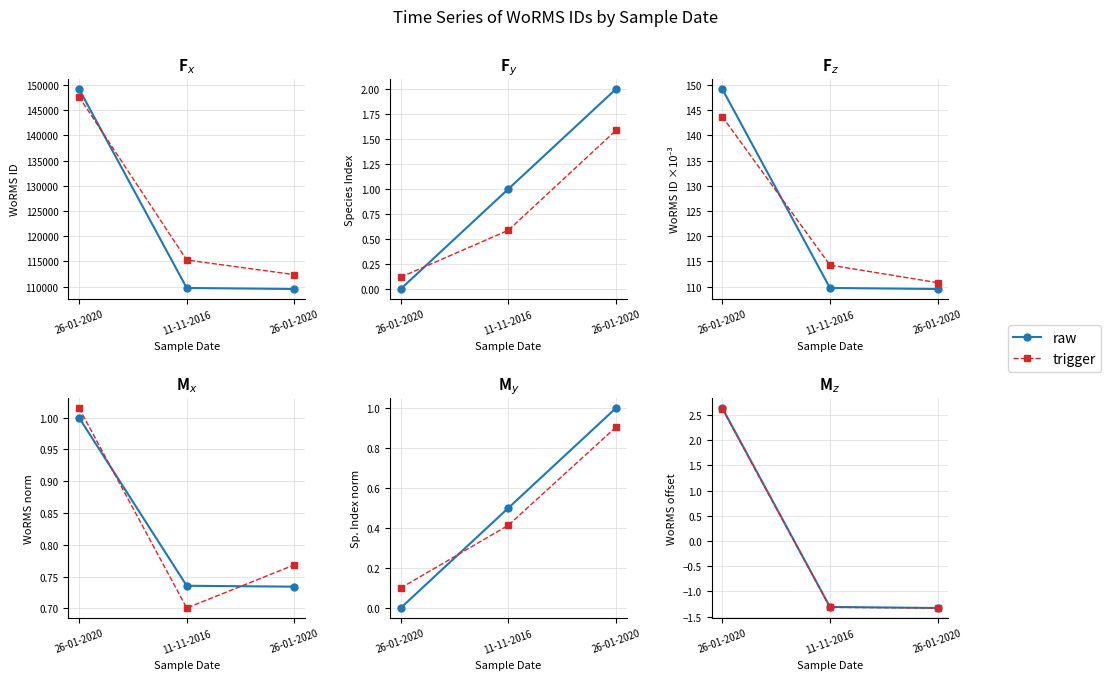

How many lines are shown in the chart?

2